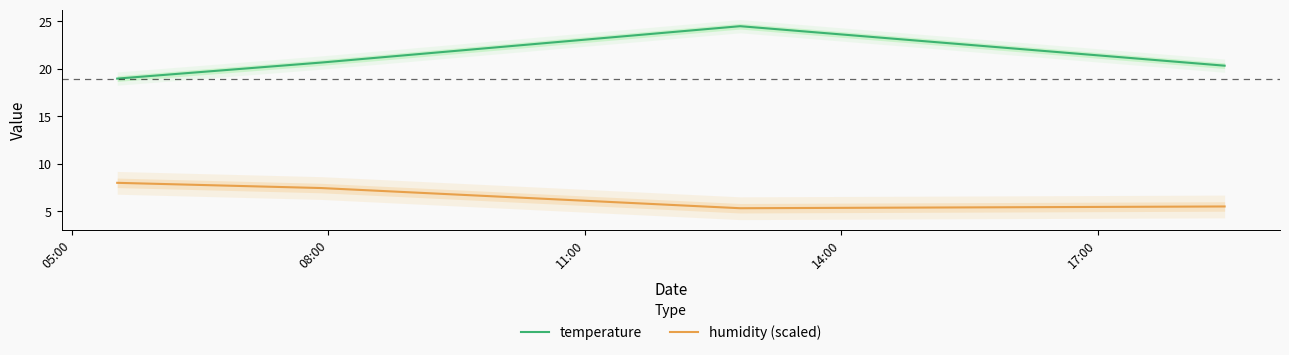

True or false: humidity (scaled) and temperature intersect in this chart.

False